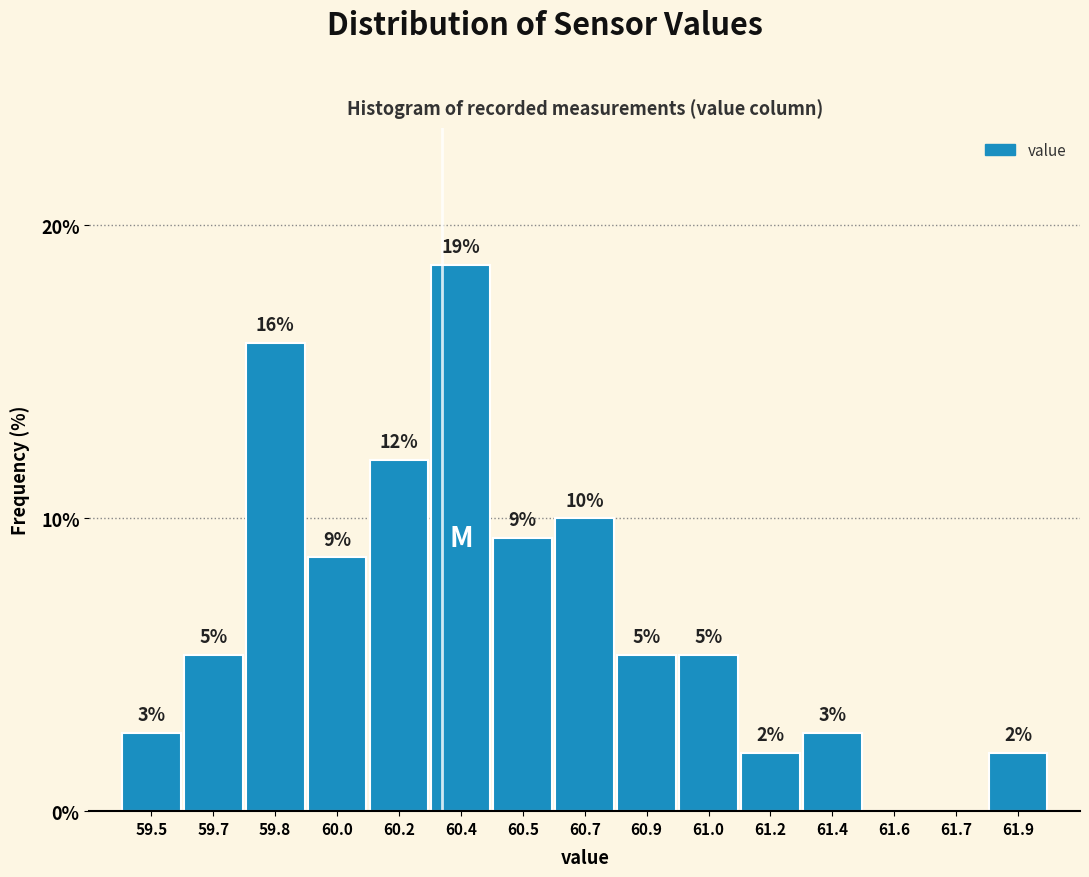

Are the bars horizontal?

No